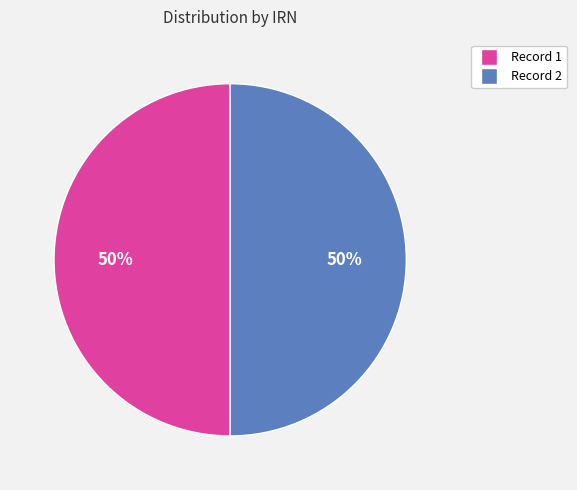

How many segments does this pie chart have?

2